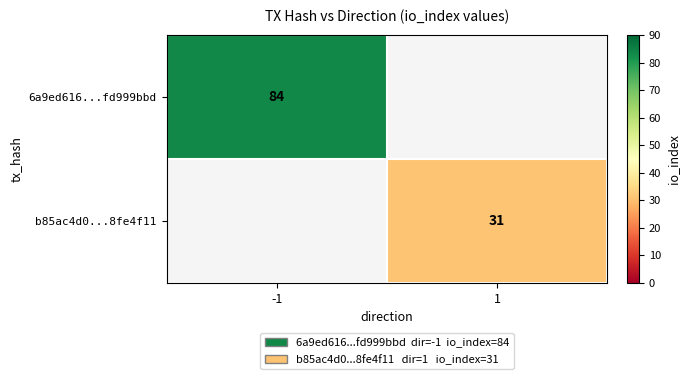

Is the value of b85ac4d0...8fe4f11 at 1 greater than the value of 6a9ed616...fd999bbd at -1?

No